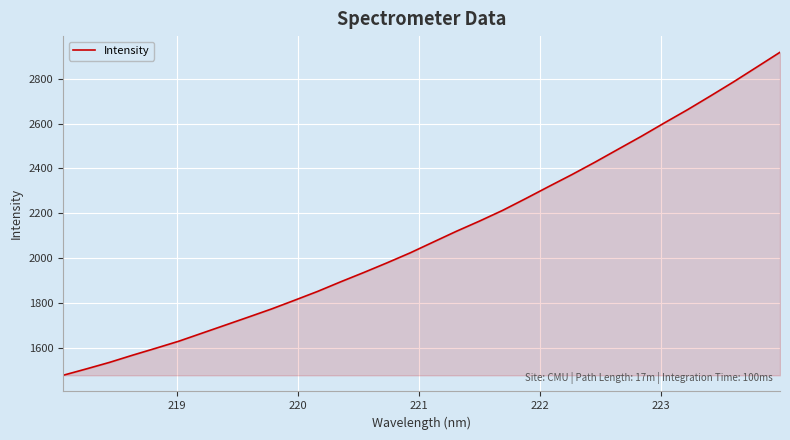

What is the minimum value shown in the chart?

1476.8